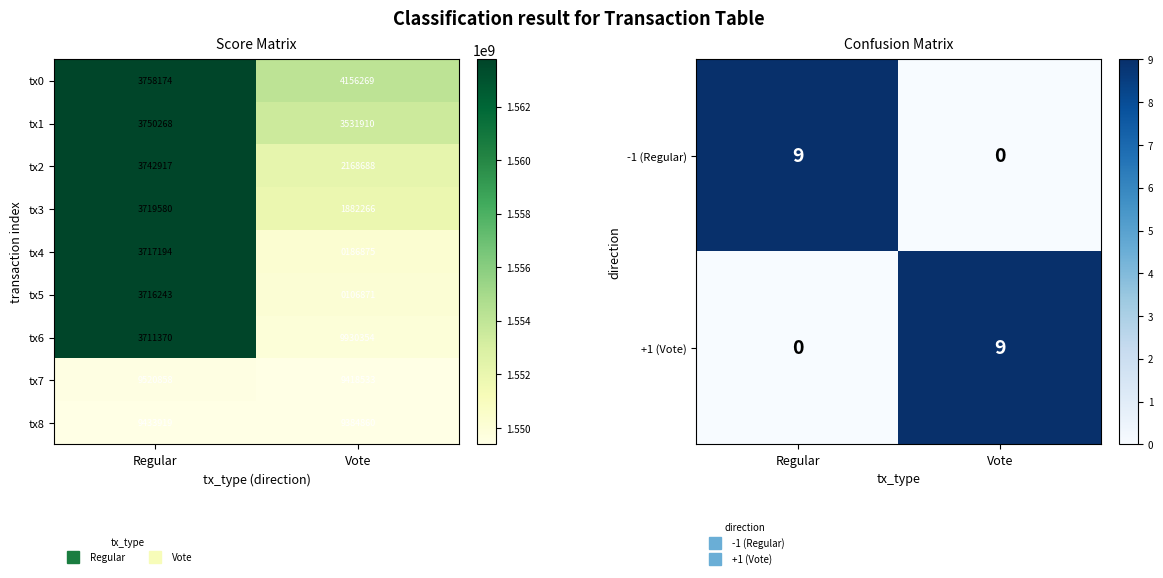

List the labels in order of +1 (Vote) value, largest first.

Vote, Regular